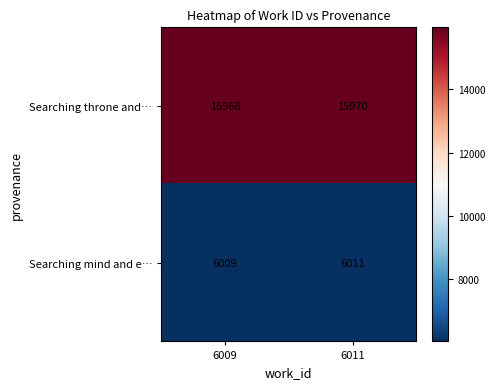

Reading right to left, what are all the values shown in this chart?

Searching throne and…: 6011=15970	6009=15968
Searching mind and e…: 6011=6011	6009=6009